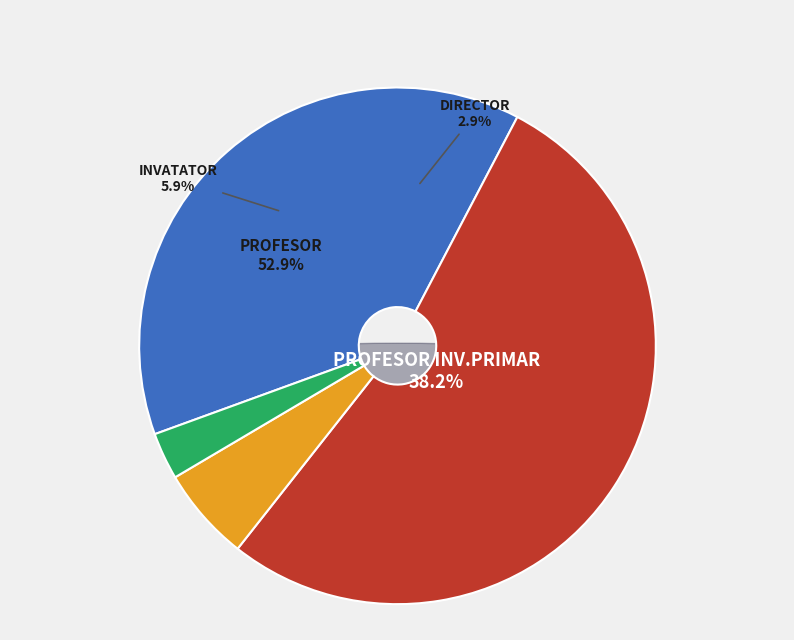

How many slices are in this pie chart?

4